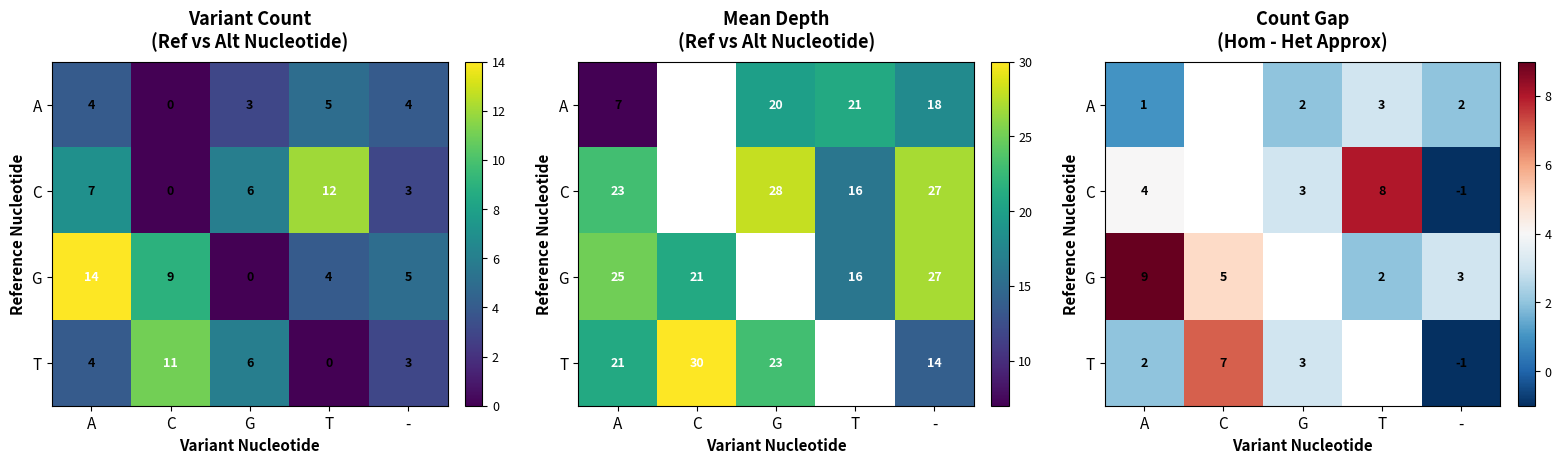

At which category is the sum across all series the highest?

A